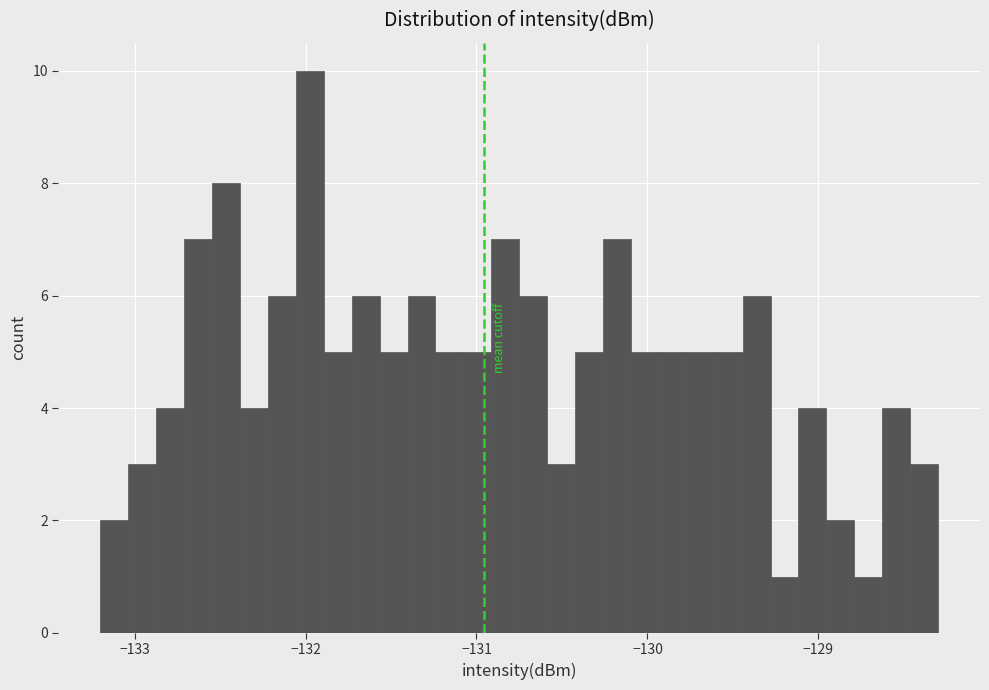

Read against the x-axis, roughly where is the centre of the tallest bar?

-132.0